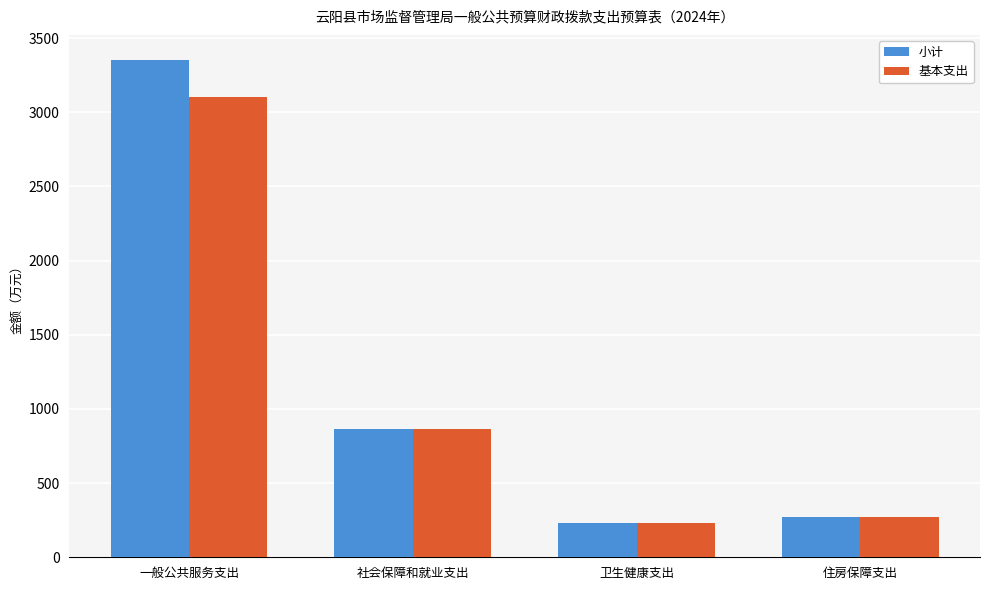

What is the spread (max minus min) of values at 一般公共服务支出?

248.0